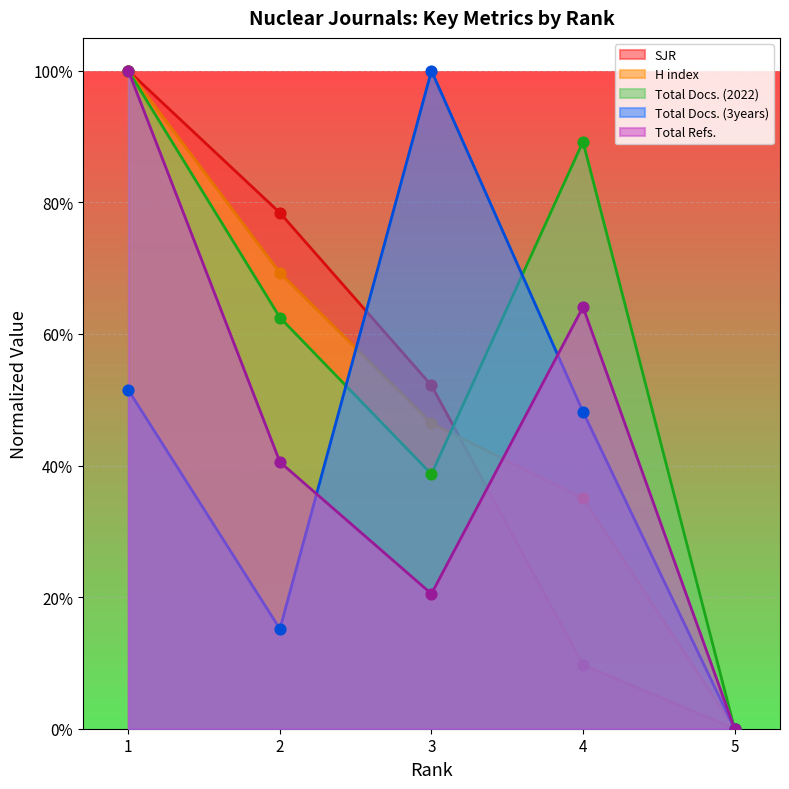

What are all the series names shown in the legend?

SJR, H index, Total Docs. (2022), Total Docs. (3years), Total Refs.